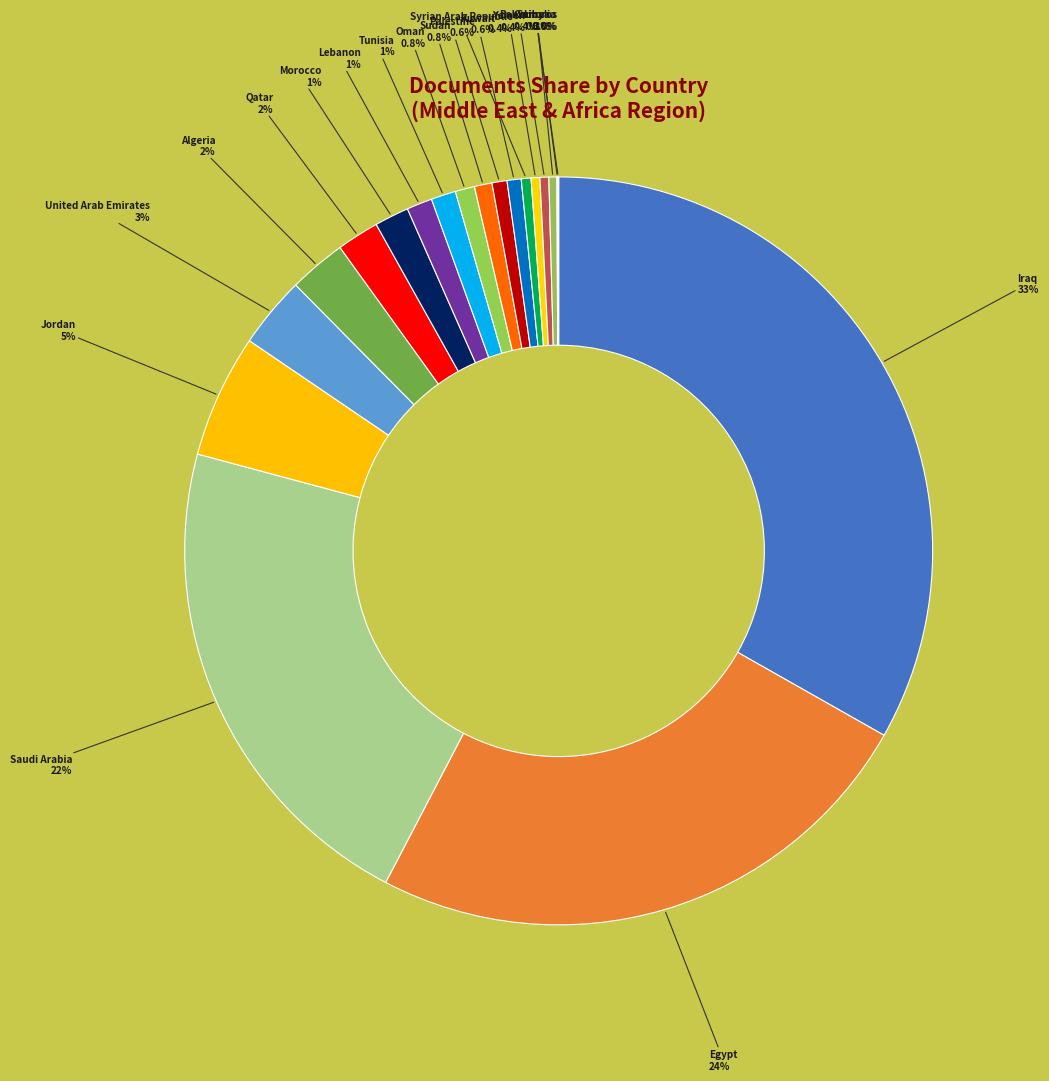

To the nearest percent, what is the difference between the largest and smallest slice percentages?

33%